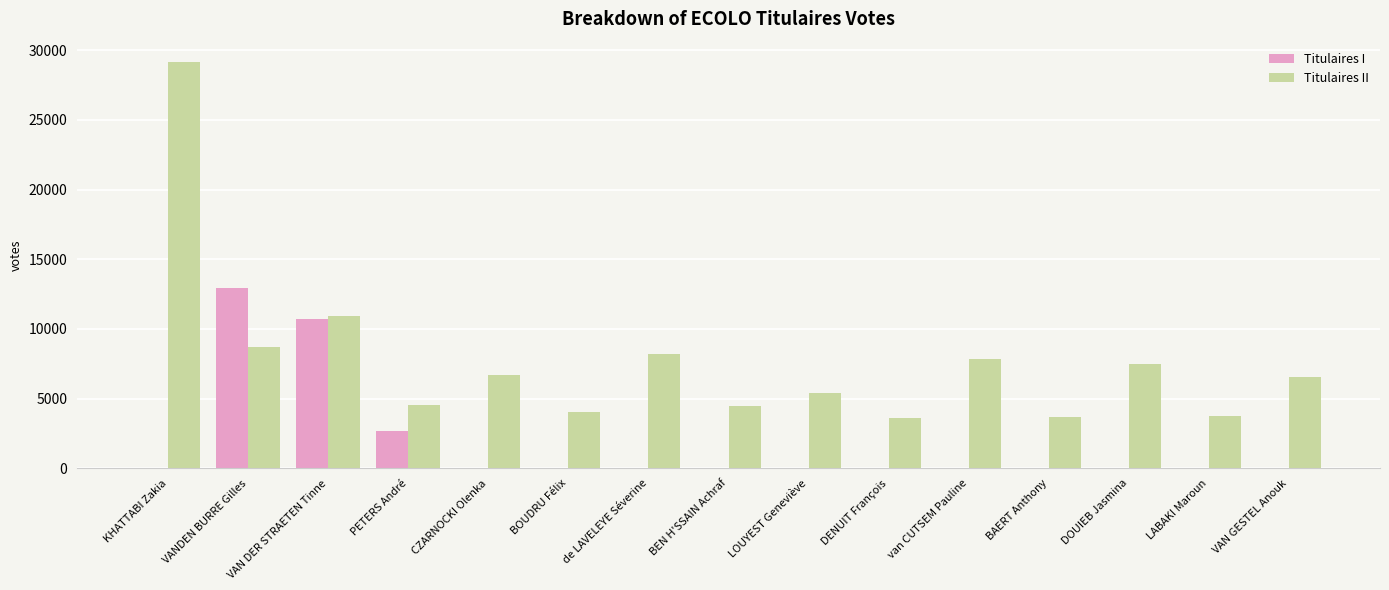

What is the sum of the Titulaires II values at VAN GESTEL Anouk and de LAVELEYE Séverine?

14697